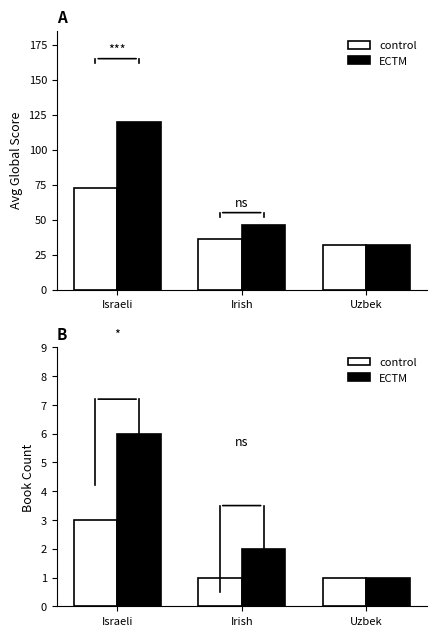

Where does the ECTM series first go above 2?

Israeli